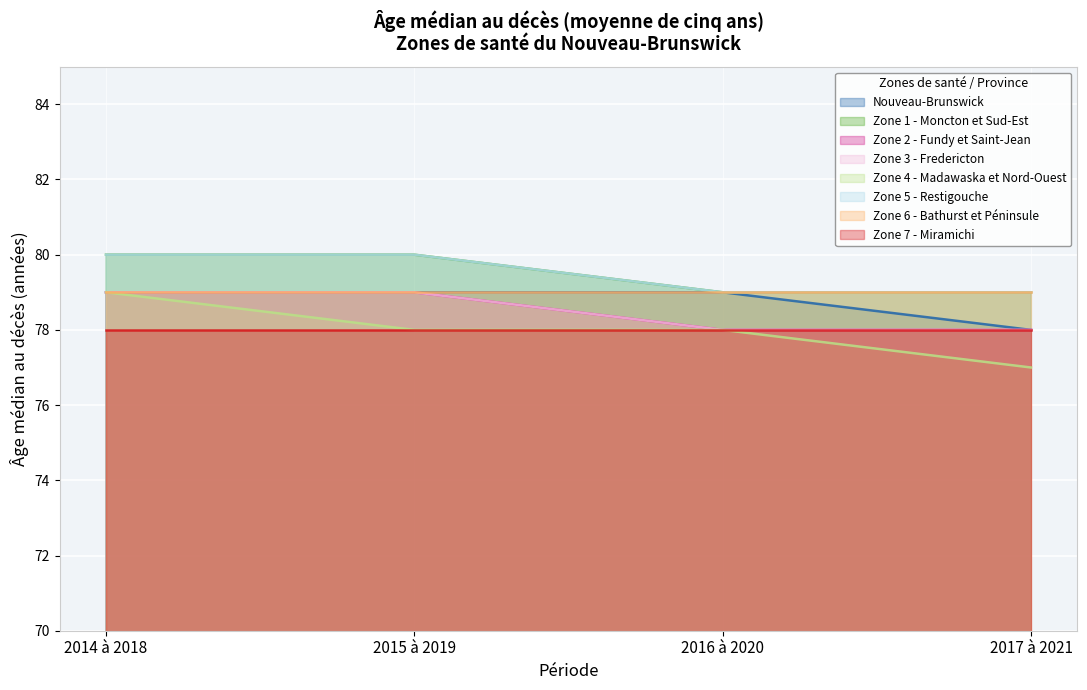

True or false: Zone 4 - Madawaska et Nord-Ouest and Nouveau-Brunswick cross at least once.

False